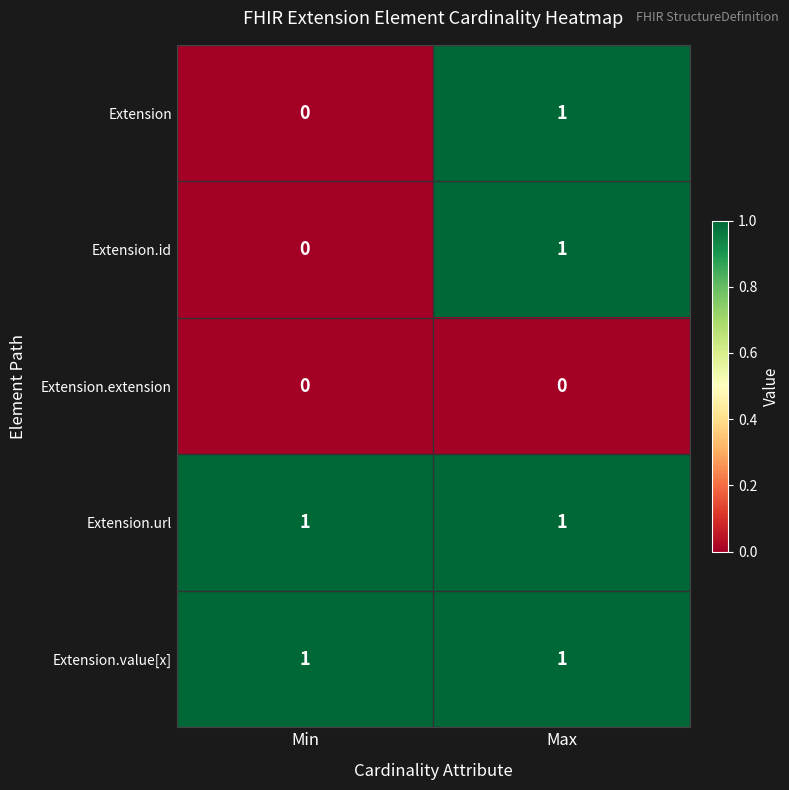

Rank the categories by Extension.id value from highest to lowest.

Max, Min